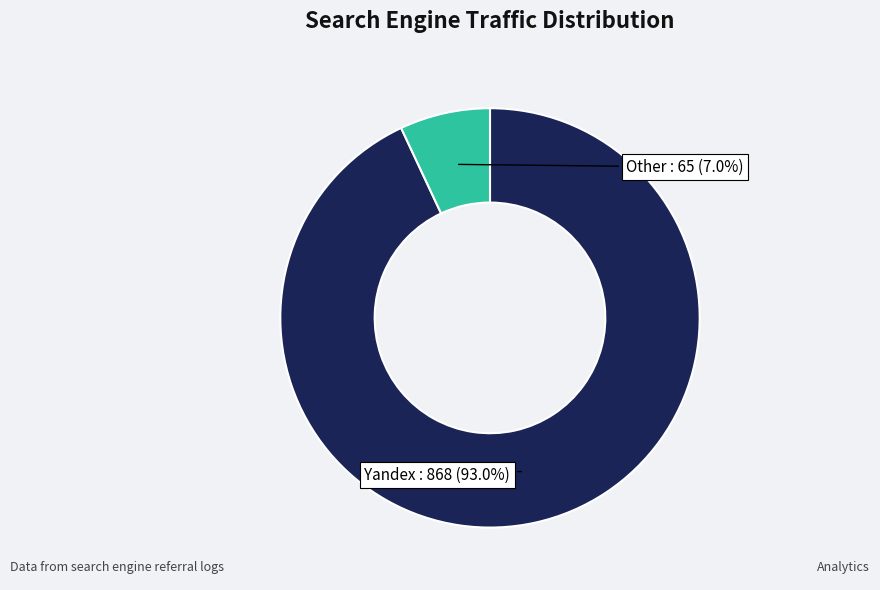

Is there any slice that represents more than half of the pie?

Yes